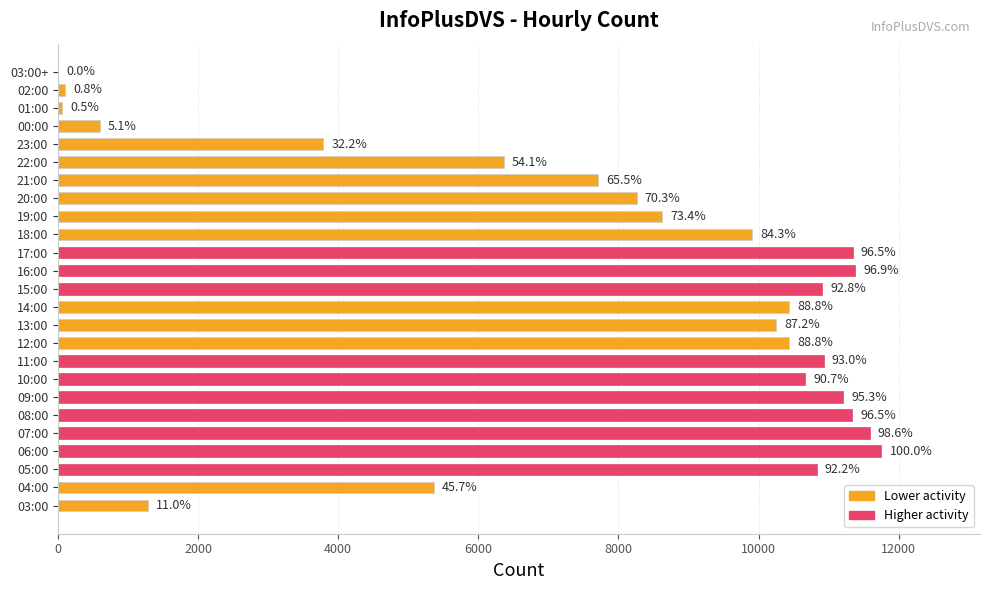

What is the difference between the second highest and minimum values?

11580